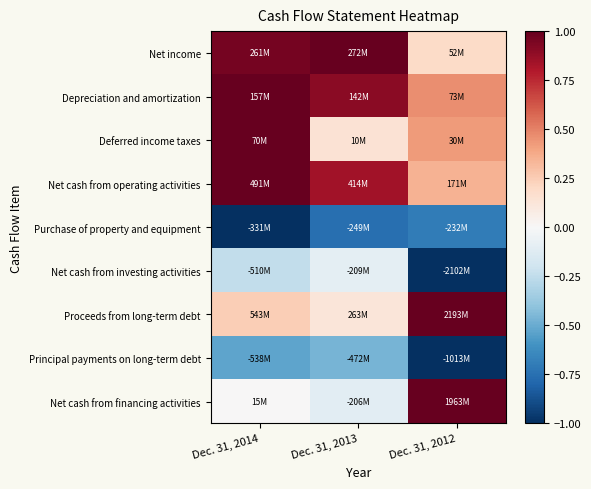

At how many categories does at least one series exceed 0?

3